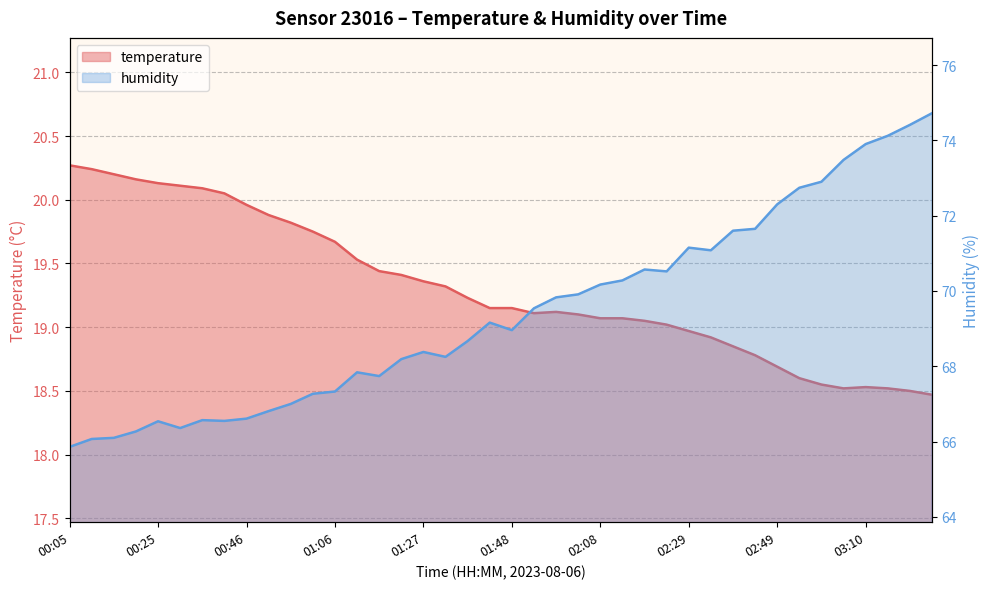

Does the chart have visible grid lines?

Yes